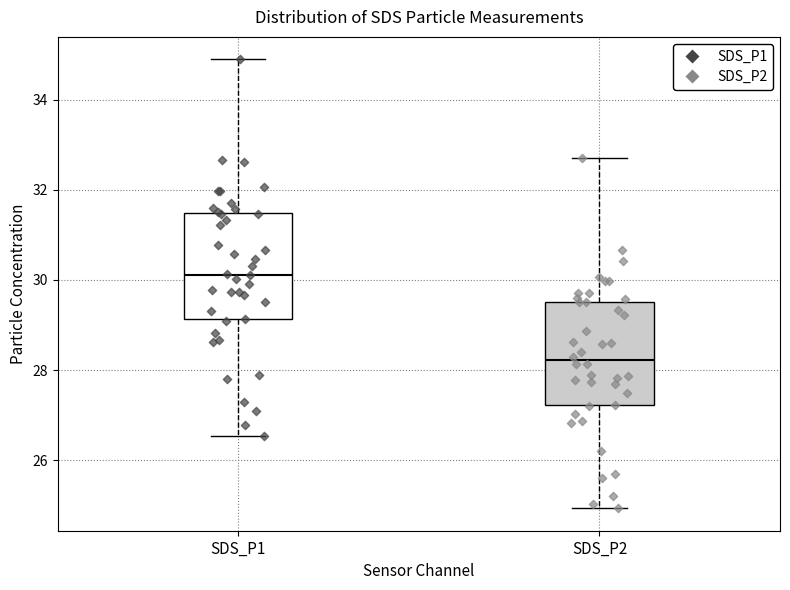

Where is the lower edge of the box for SDS_P1 on the y-axis? The values are not printed on the chart, so give them approximately, as read against the axis.

29.2